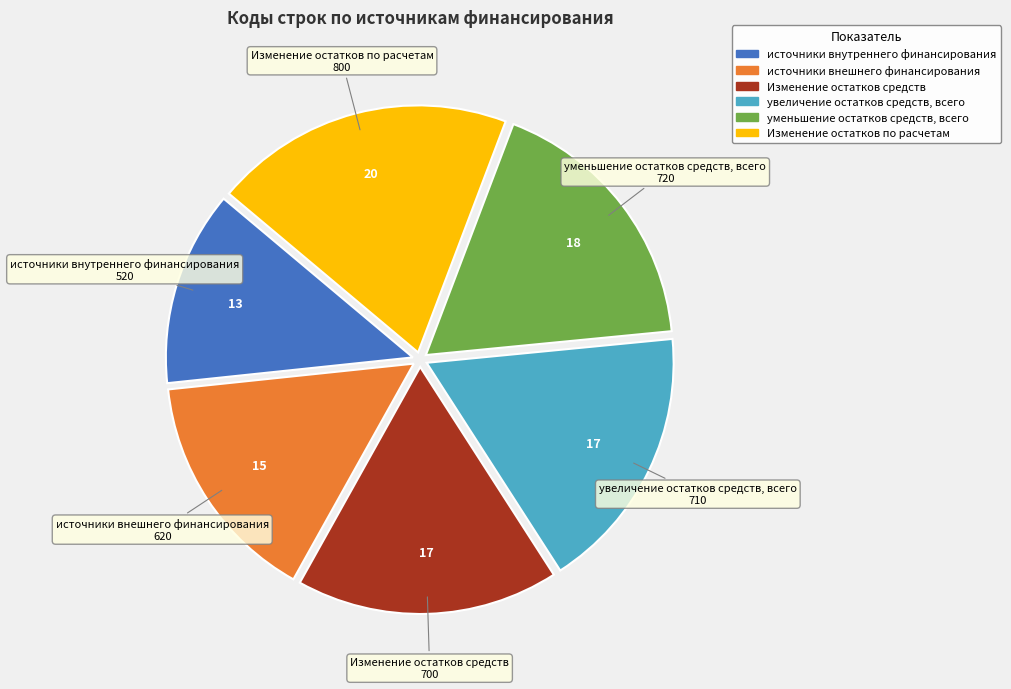

The источники внутреннего финансирования slice represents 20% of the pie. True or false?

False